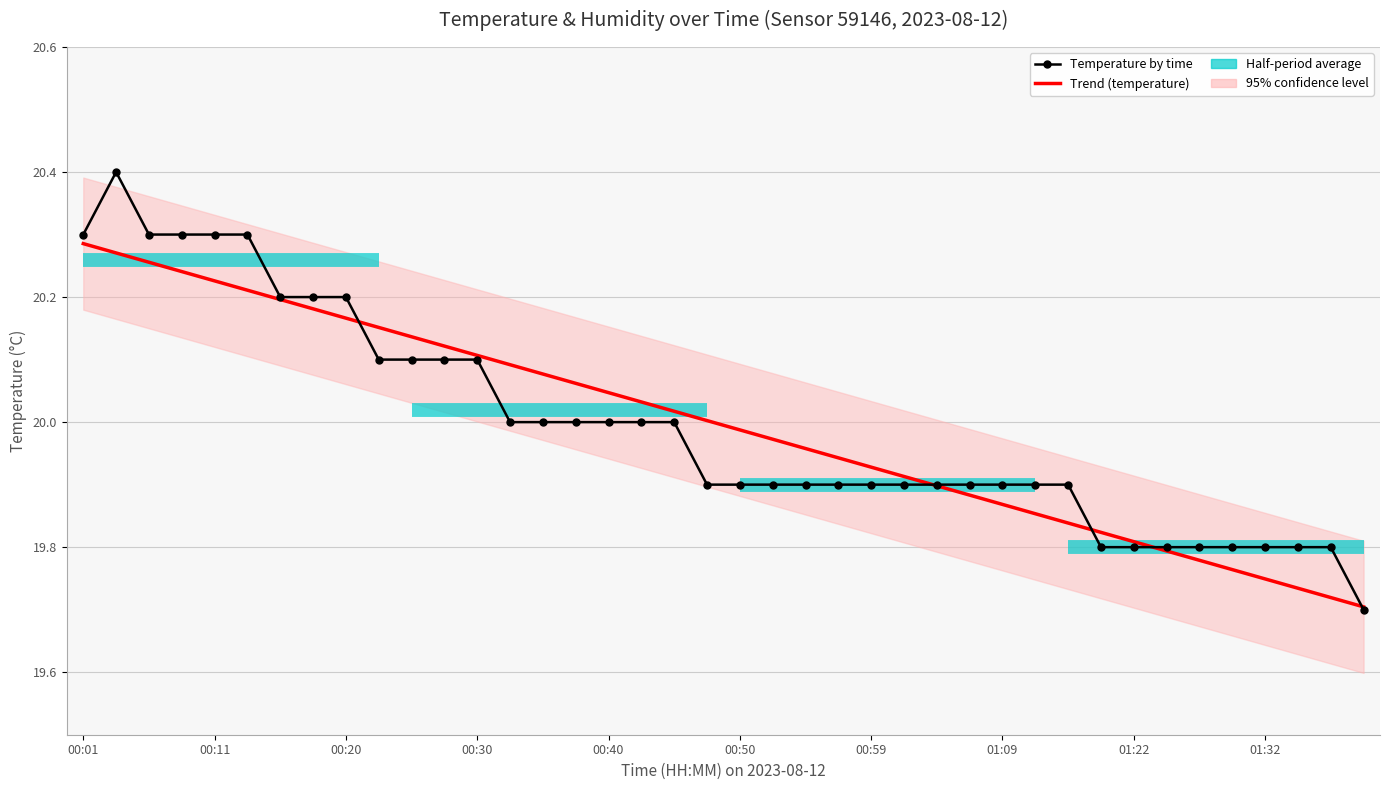

Rank the series at 35 from lowest to highest value.

Trend (temperature), Temperature by time